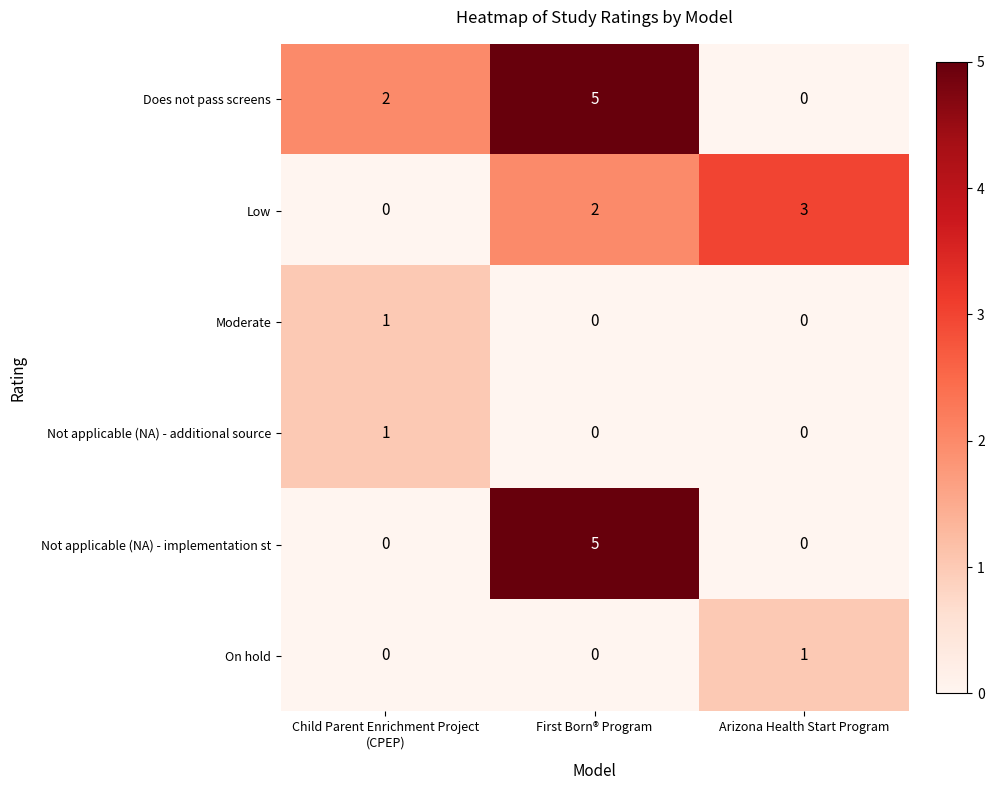

Count the Not applicable (NA) - implementation st values in the range 0 to 5.

3